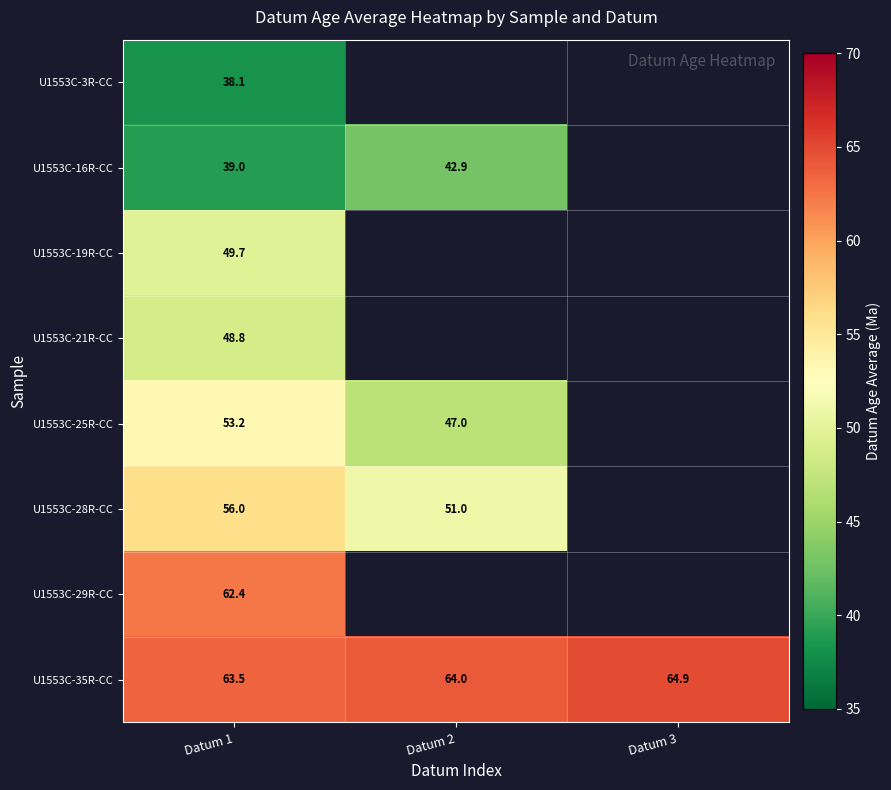

What is the highest value of the U1553C-25R-CC series?

53.2